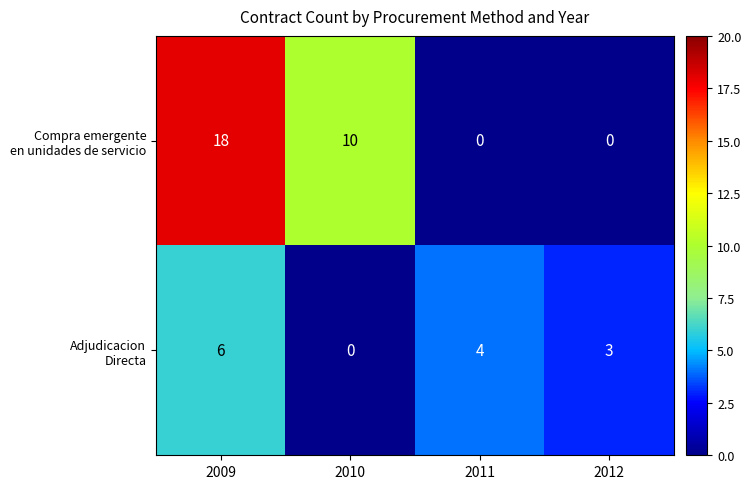

What is the difference between the highest and lowest values at 2010?

10